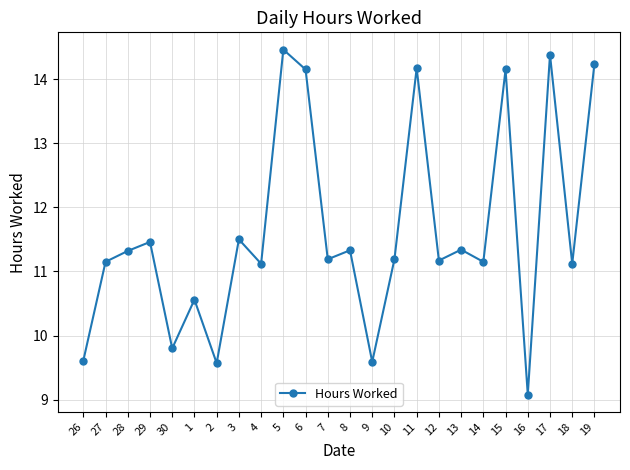

What is the maximum value shown in the chart?

14.5